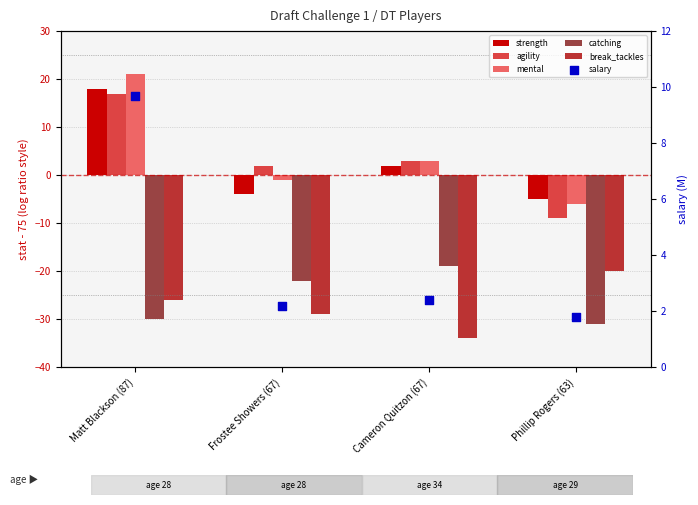

Which series contains the lowest Y value?

break_tackles